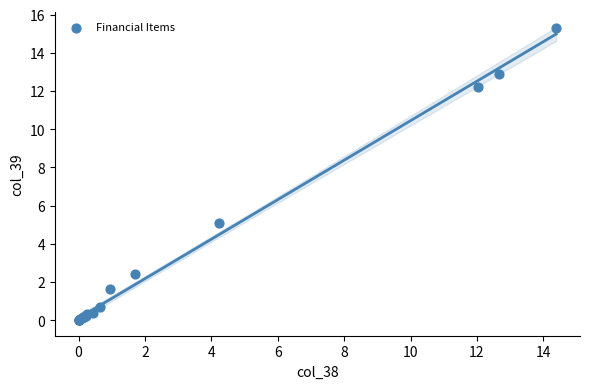

What Y value in the scatter plot is closest to 7?

5.1